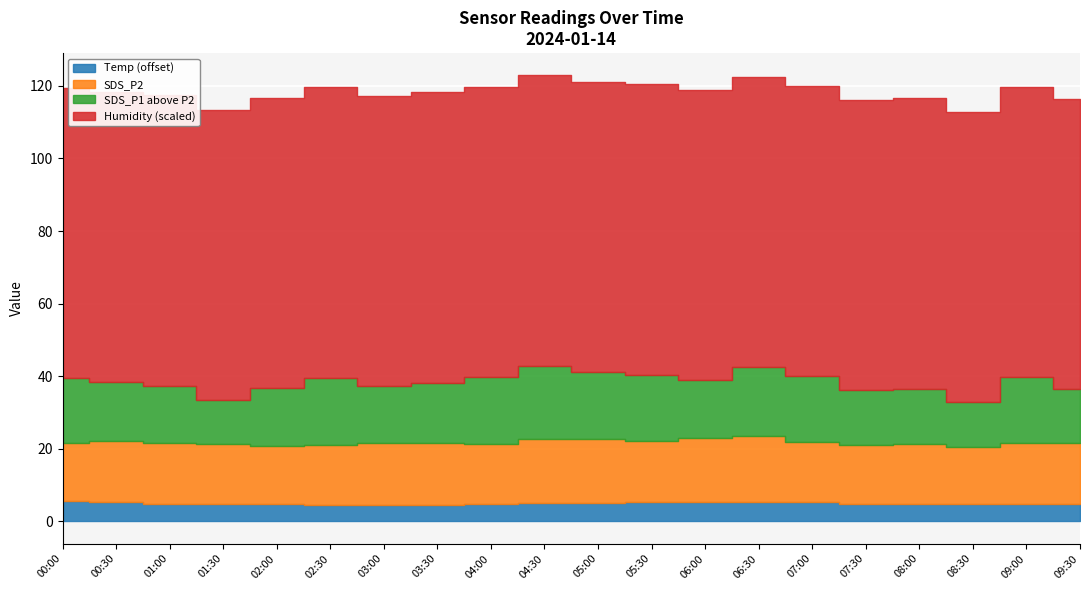

True or false: SDS_P2 and SDS_P1 intersect in this chart.

False